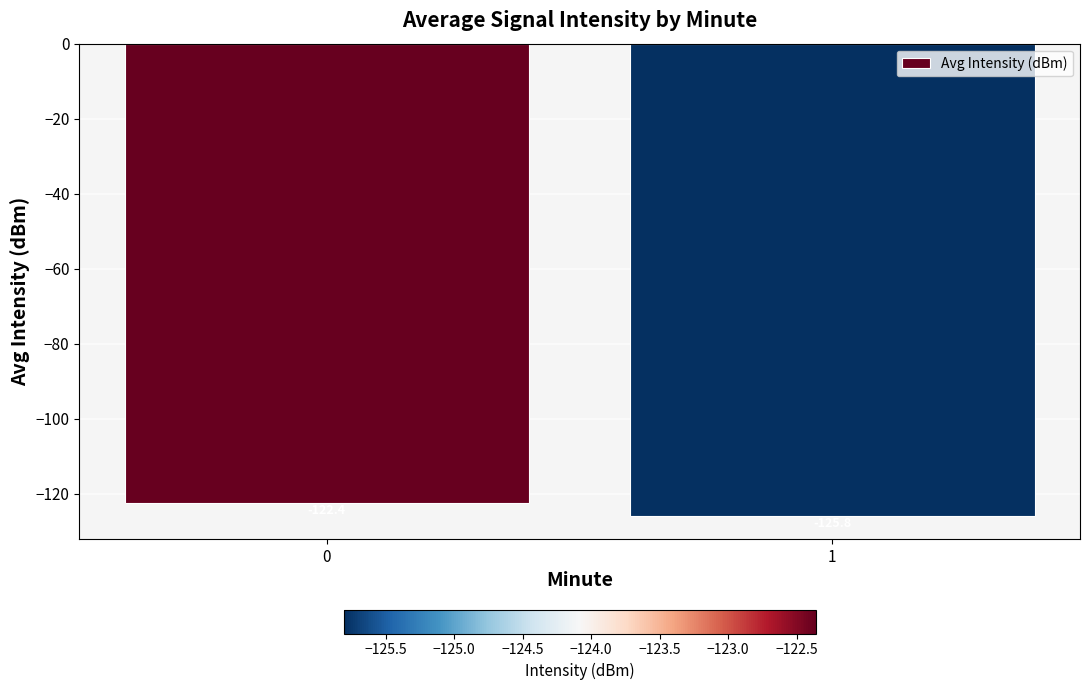

What is the value of the 2nd bar from the left?

-125.8